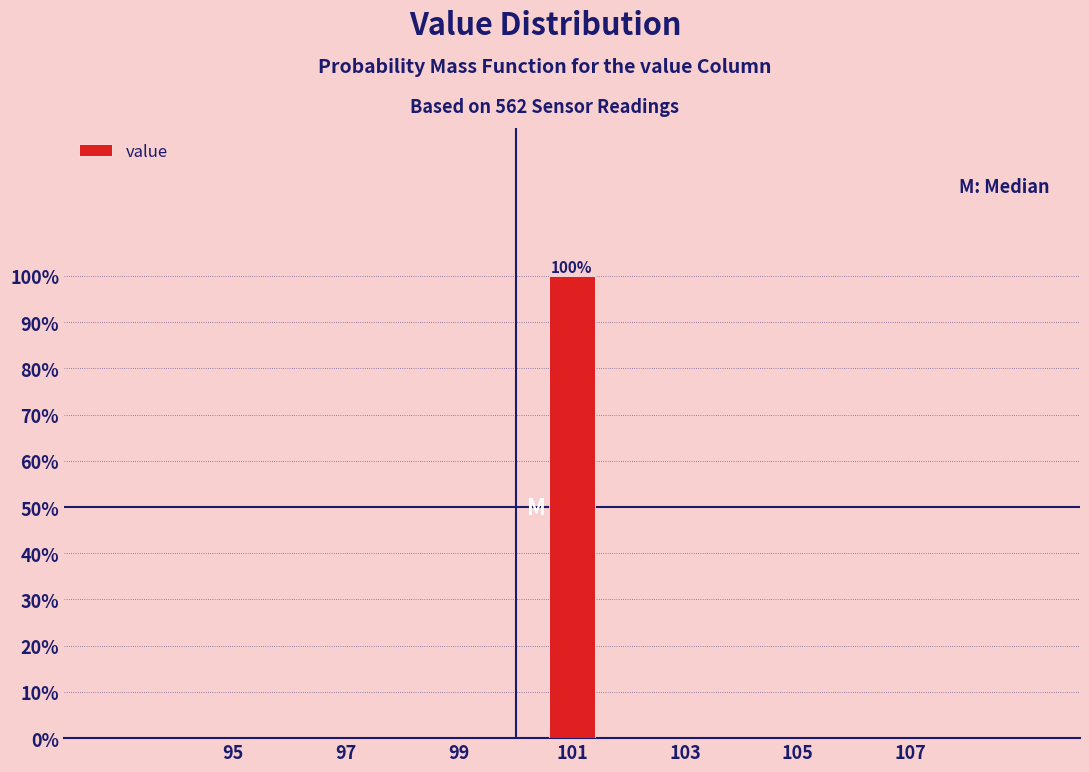

Reading left to right, extract all data points from this chart.

95=0	97=0	99=0	101=100	103=0	105=0	107=0